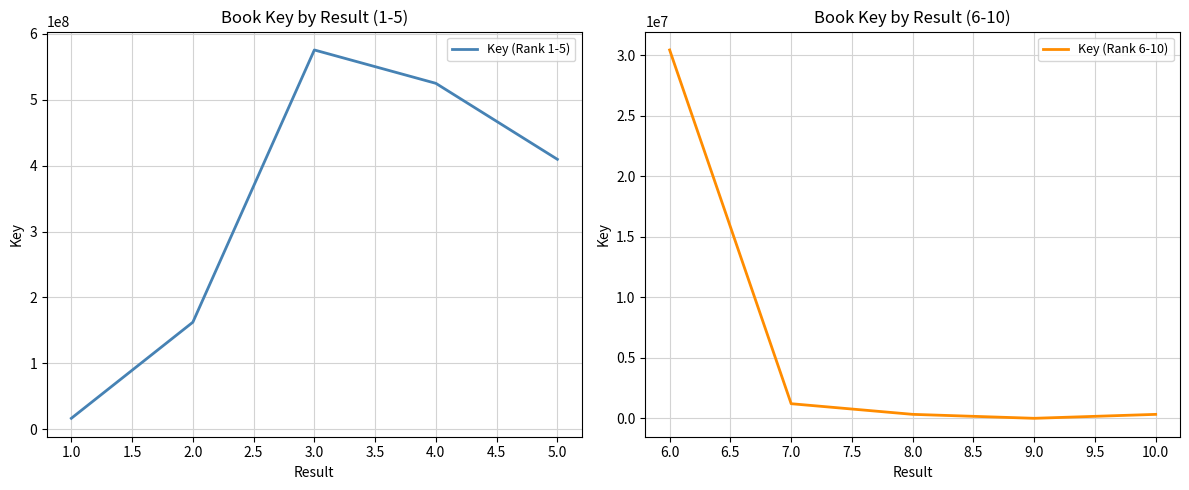

At which category does Key (Rank 6-10) reach its first local valley?

9.0